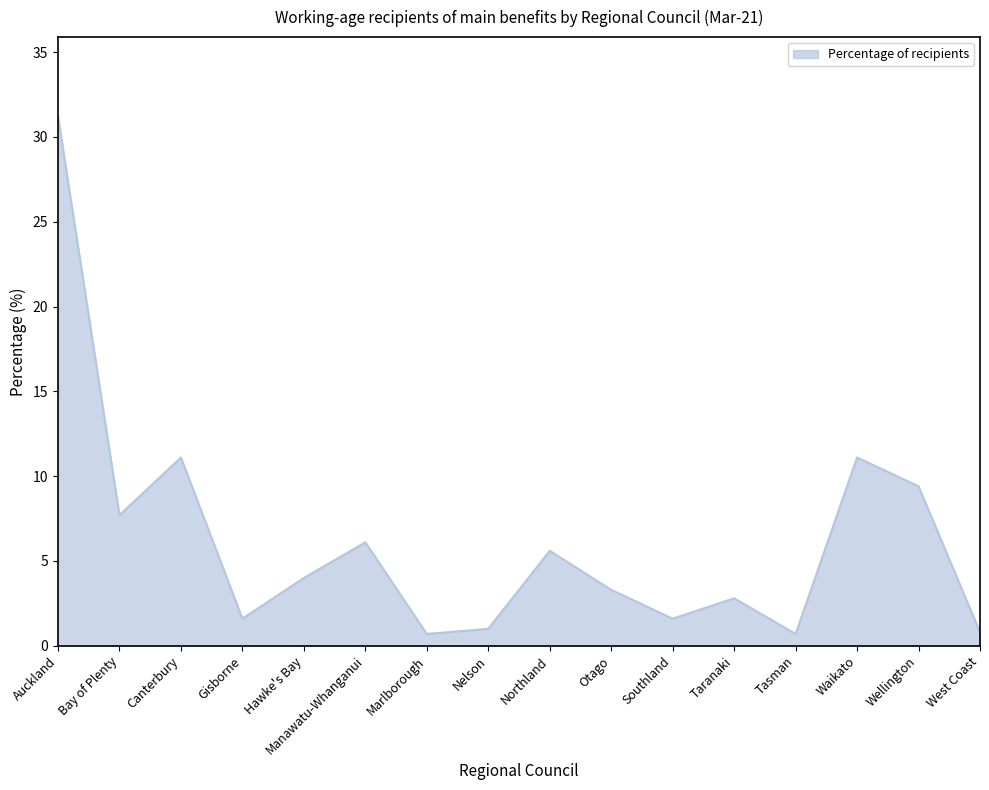

What is the greatest value displayed?

31.2